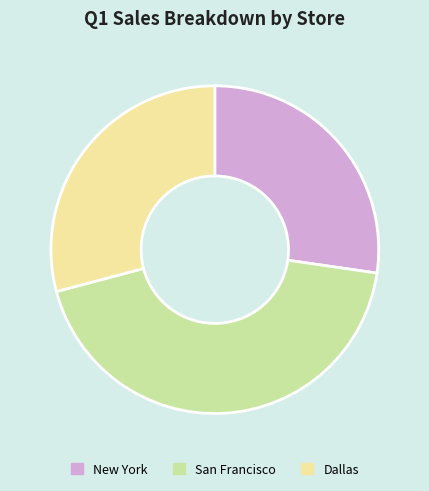

Which has a higher value, San Francisco or New York?

San Francisco